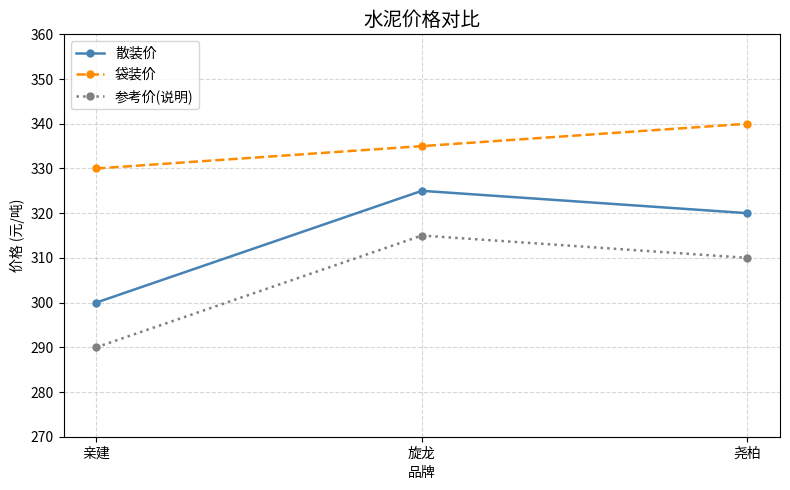

At 尧柏, list the series in order from largest to smallest.

袋装价, 散装价, 参考价(说明)